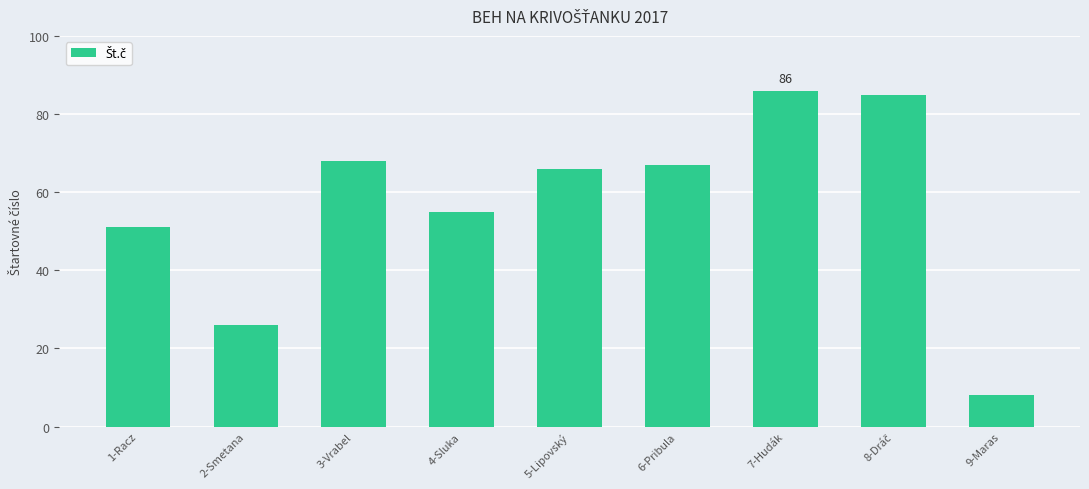

What is the smallest value displayed?

8